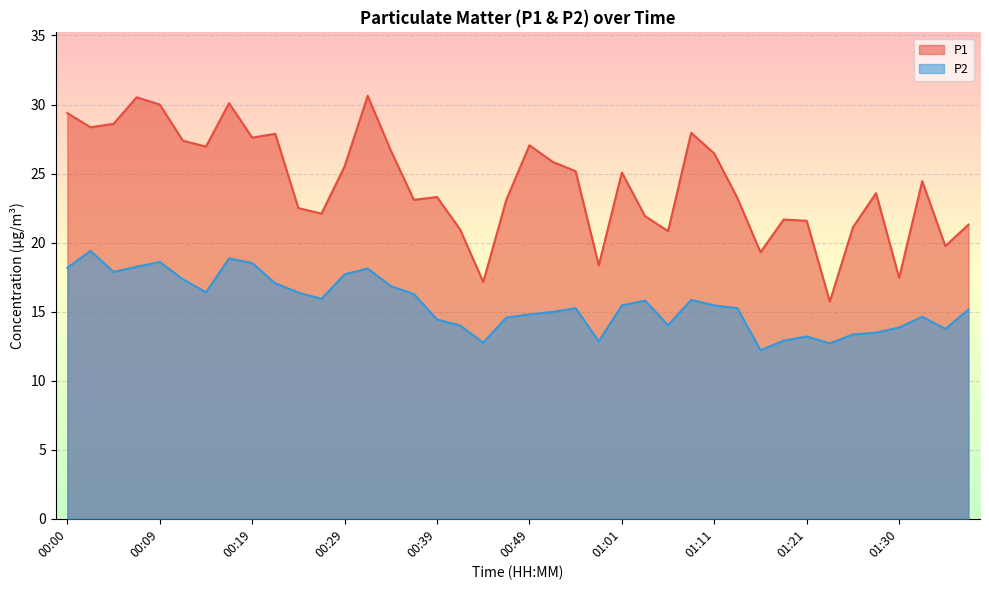

True or false: P1 and P2 cross at least once.

False